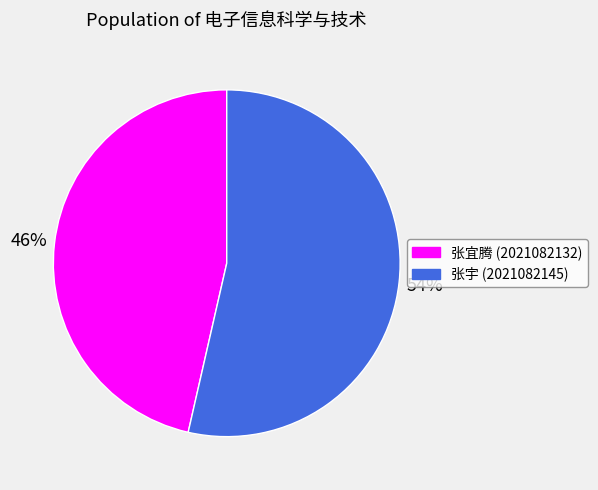

The 张宇 (2021082145) slice represents 47% of the pie. True or false?

False